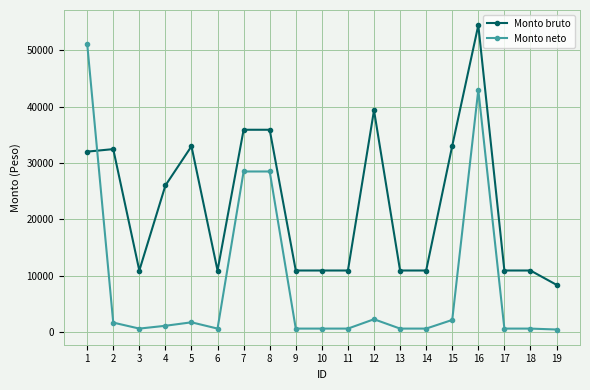

What is the minimum value for Monto bruto?

8372.6